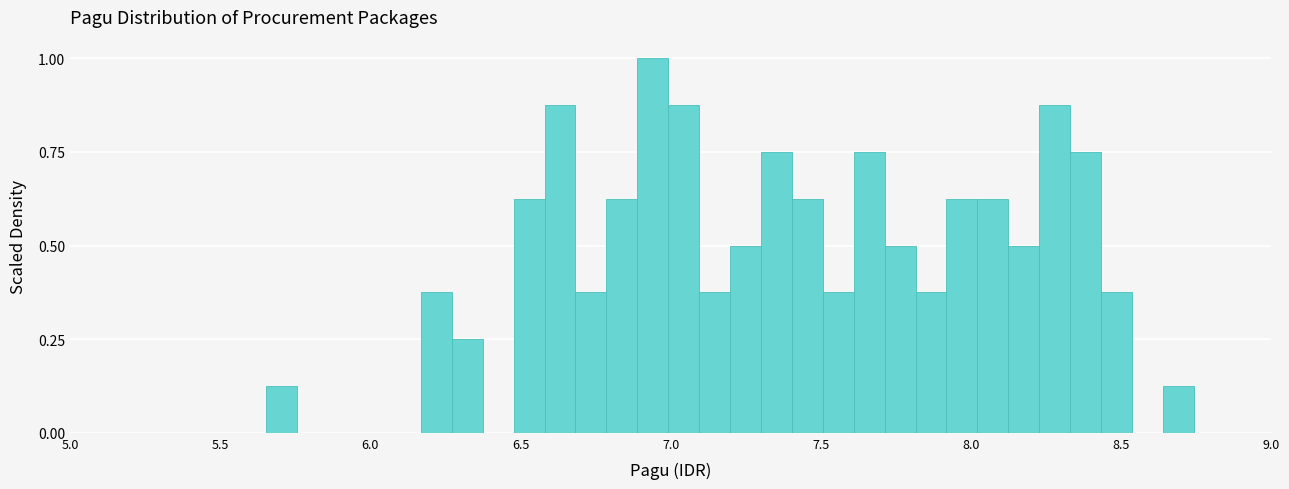

Read against the x-axis, roughly where is the centre of the tallest bar?

6.95